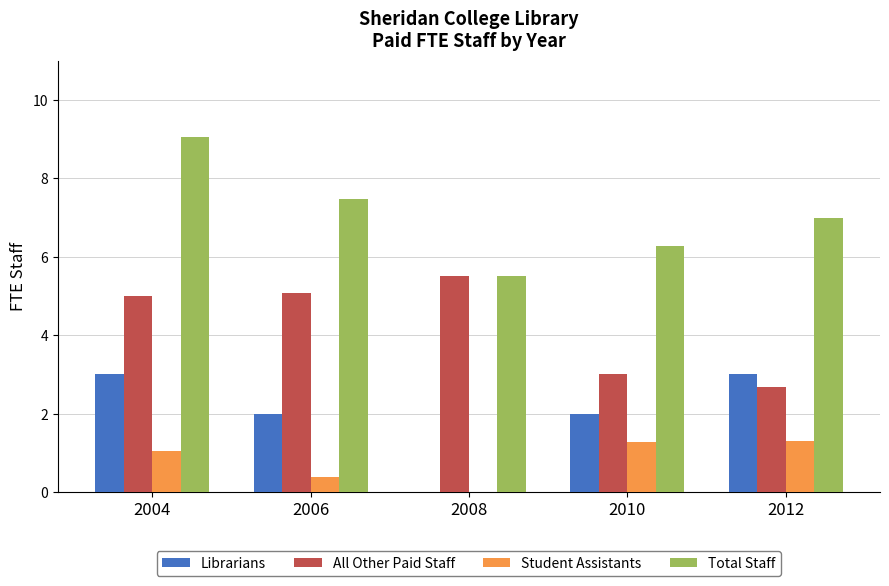

Which series has the largest range (max minus min)?

Total Staff